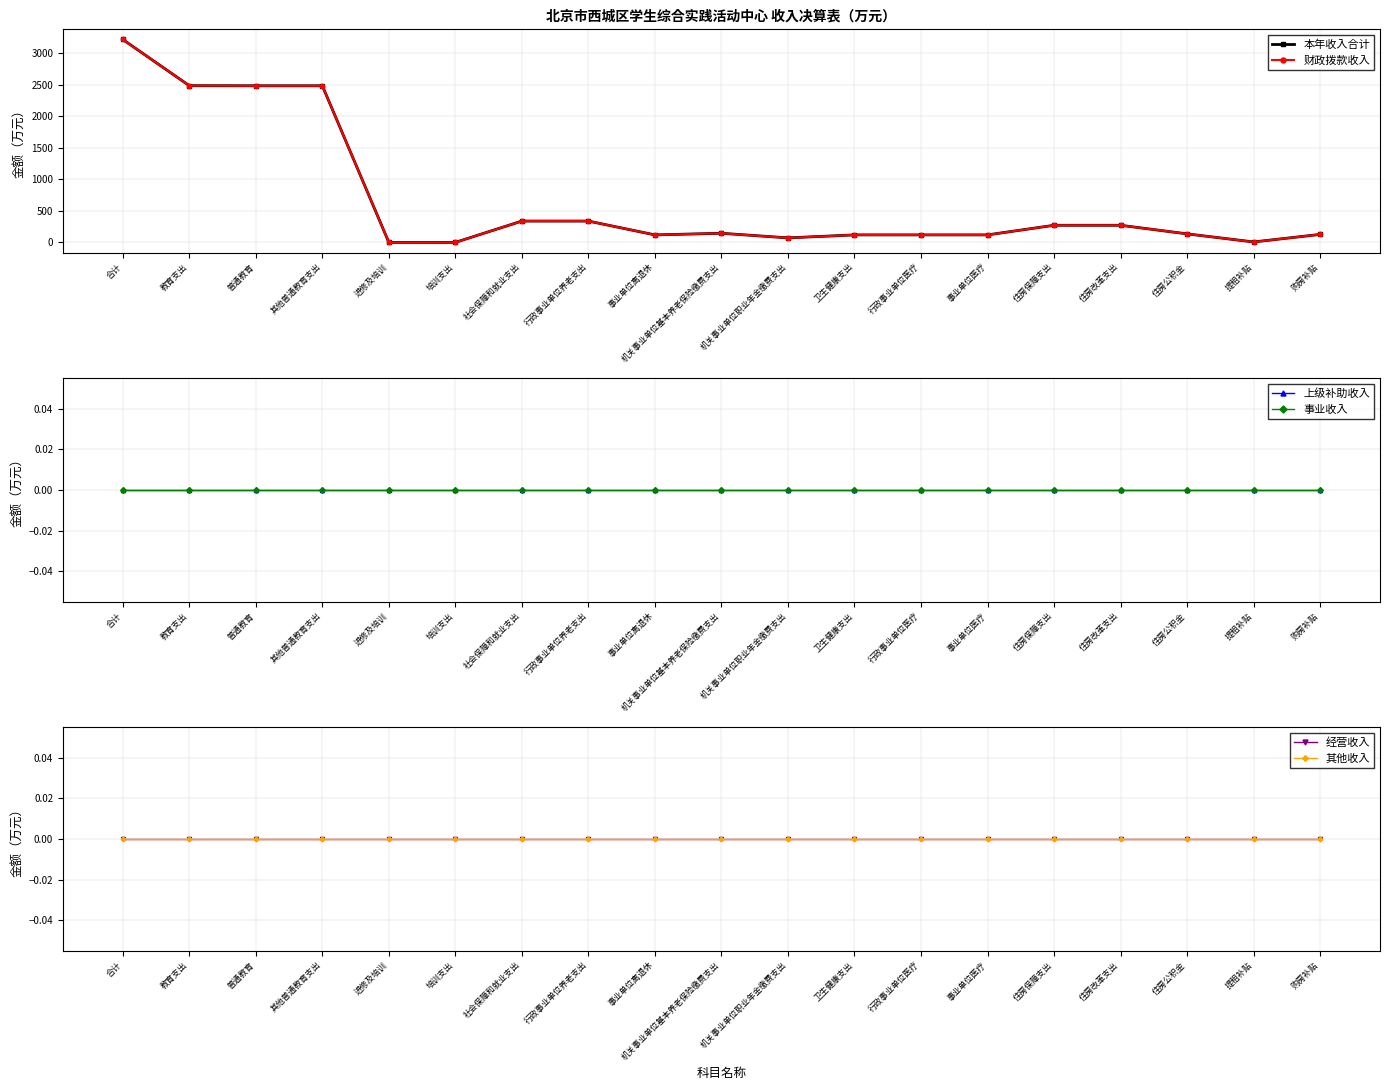

What is the difference between the highest and lowest values at 提租补贴?

8.2